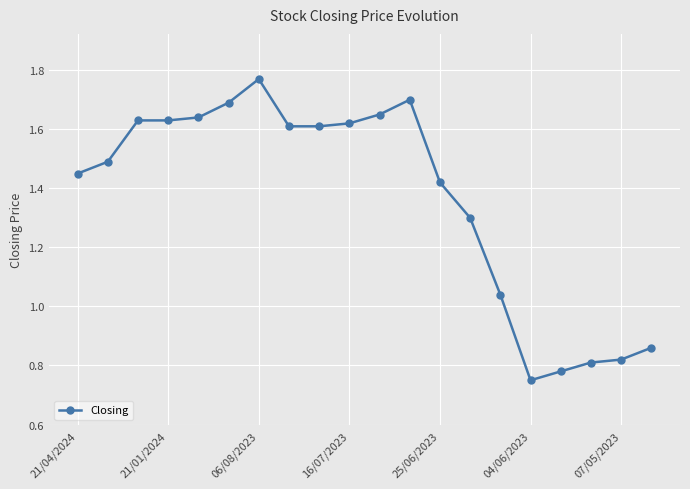

What is the sum of all values?

27.3